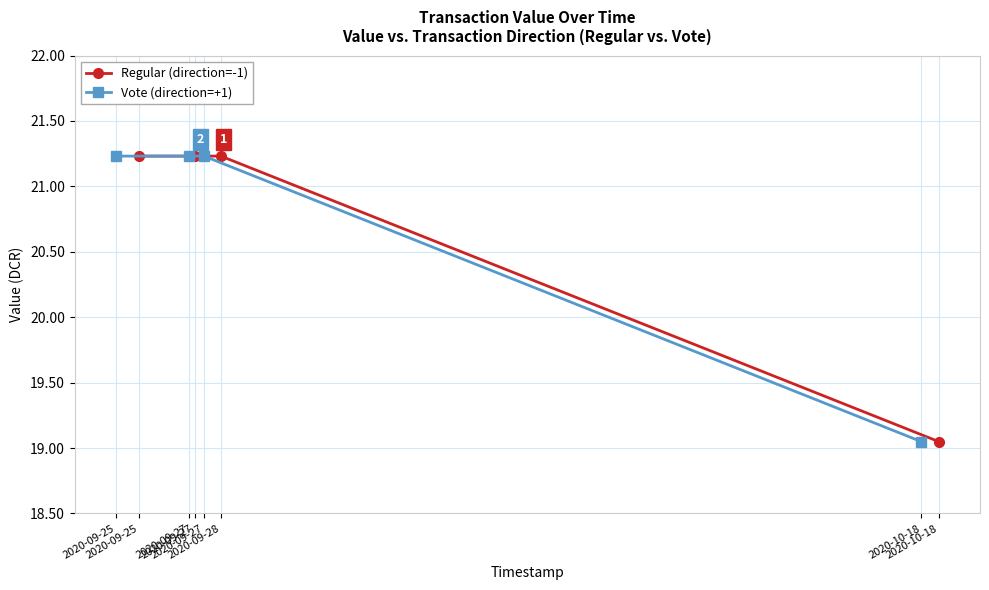

True or false: Regular (direction=-1) and Vote (direction=+1) intersect in this chart.

False